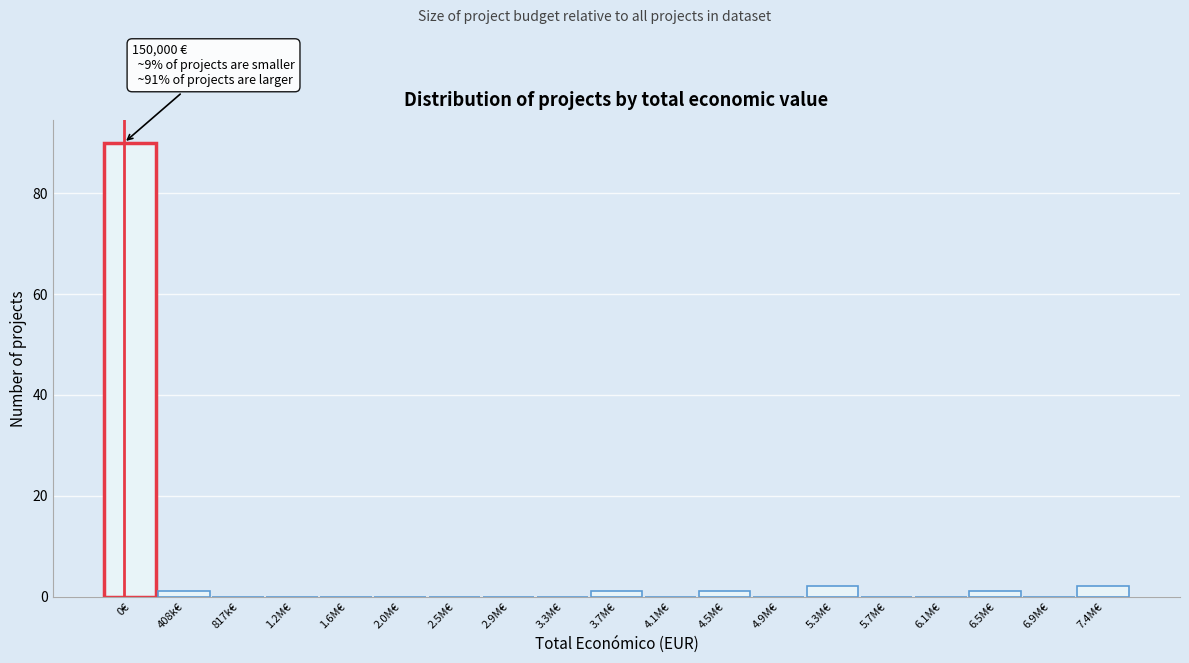

Reading left to right, transcribe all the data shown in this chart.

0€=90	408k€=1	817k€=0	1.2M€=0	1.6M€=0	2.0M€=0	2.5M€=0	2.9M€=0	3.3M€=0	3.7M€=1	4.1M€=0	4.5M€=1	4.9M€=0	5.3M€=2	5.7M€=0	6.1M€=0	6.5M€=1	6.9M€=0	7.4M€=2